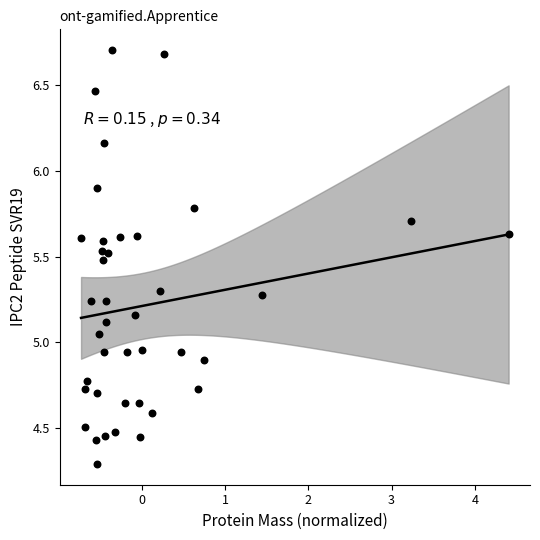

What is the range of Y values (max minus min)?

2.4